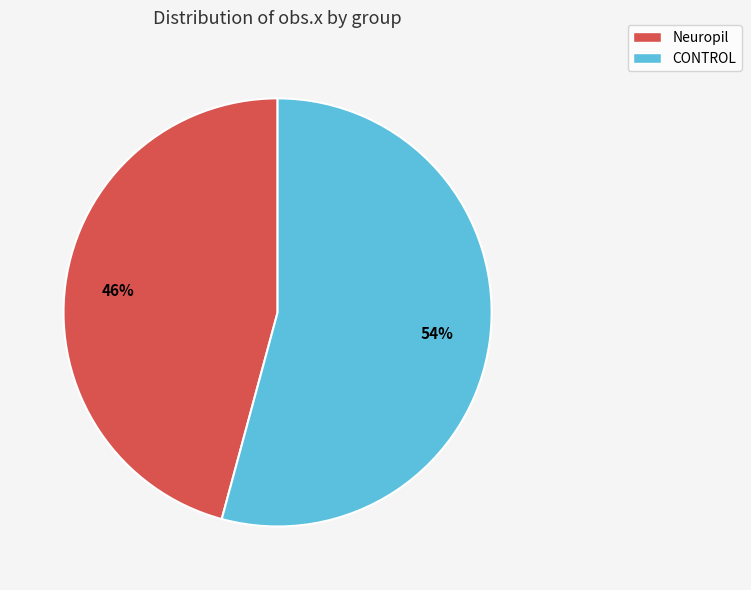

To the nearest percent, what is the difference between the largest and smallest slice percentages?

8%